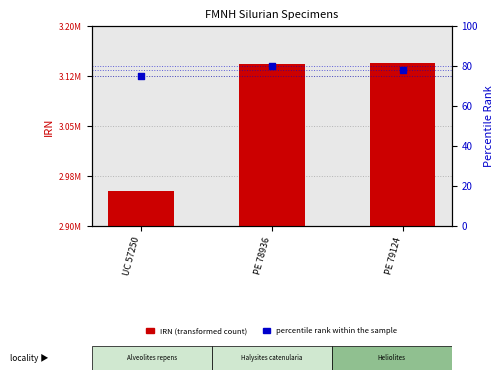

Which series has the widest spread of Y values?

IRN (transformed count)